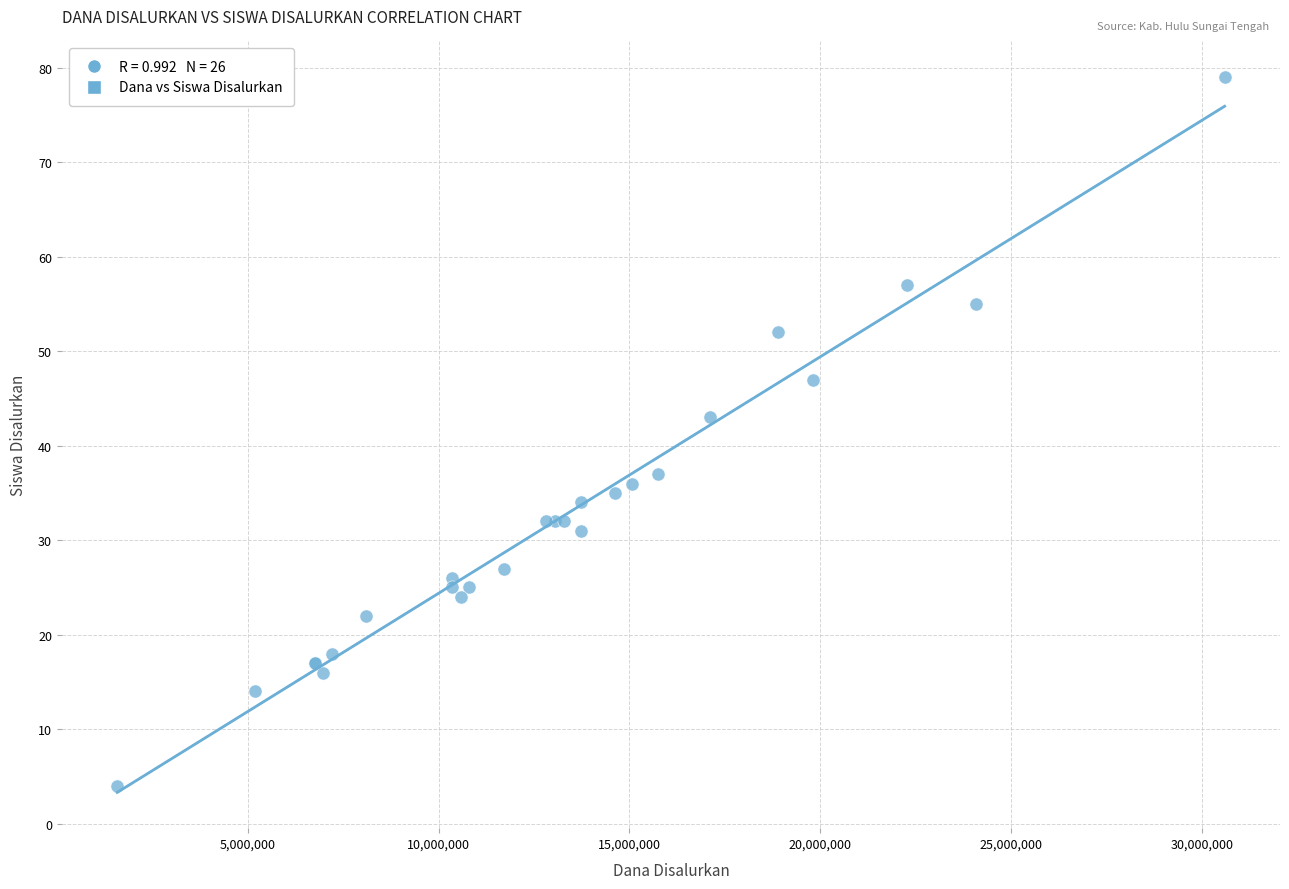

What Y value in the scatter plot is closest to 41?

43